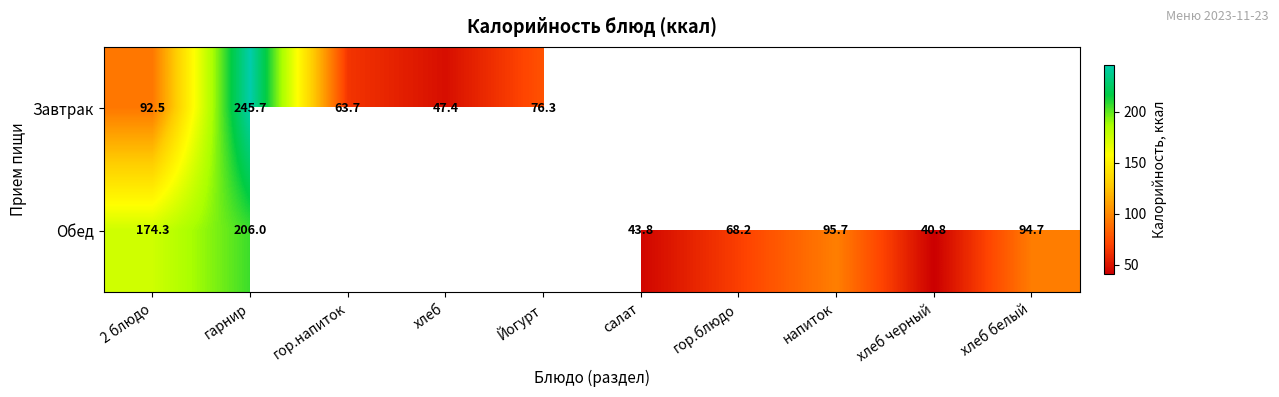

What is the difference between the Обед values at хлеб черный and салат?

3.0